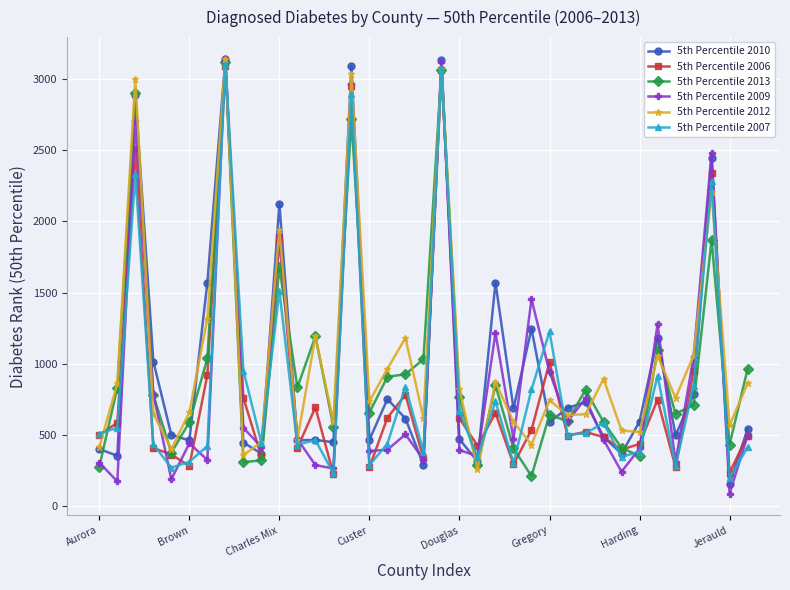

What are all the series names shown in the legend?

5th Percentile 2010, 5th Percentile 2006, 5th Percentile 2013, 5th Percentile 2009, 5th Percentile 2012, 5th Percentile 2007